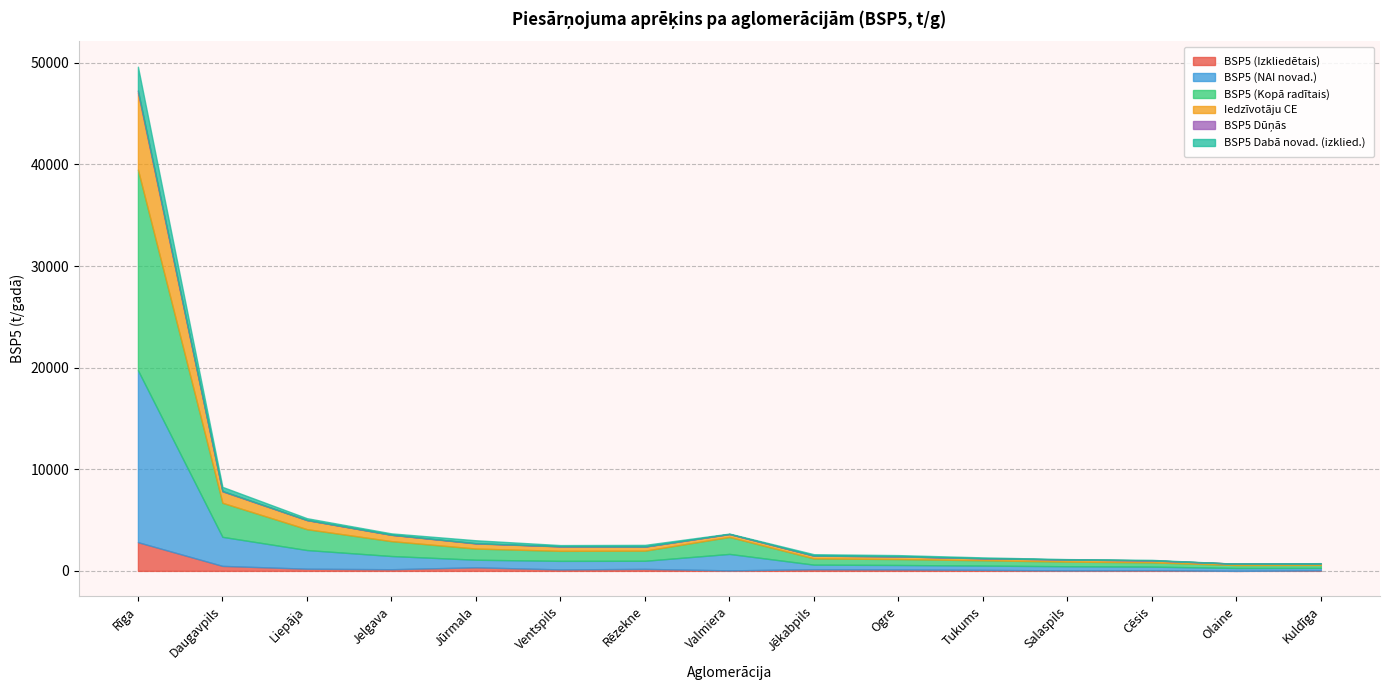

At which category is the sum across all series the highest?

Rīga